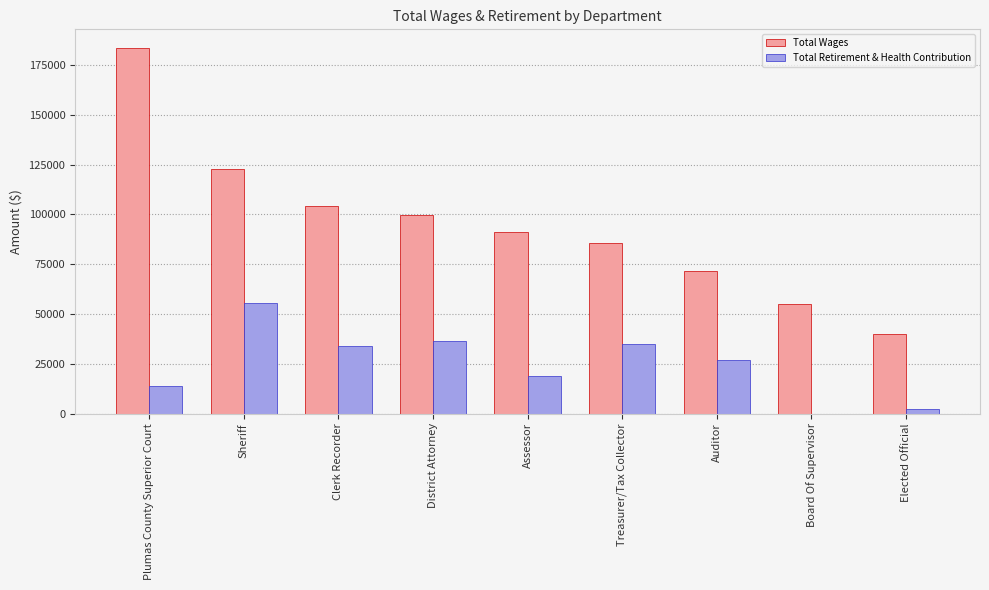

Which series has the largest total across all categories?

Total Wages